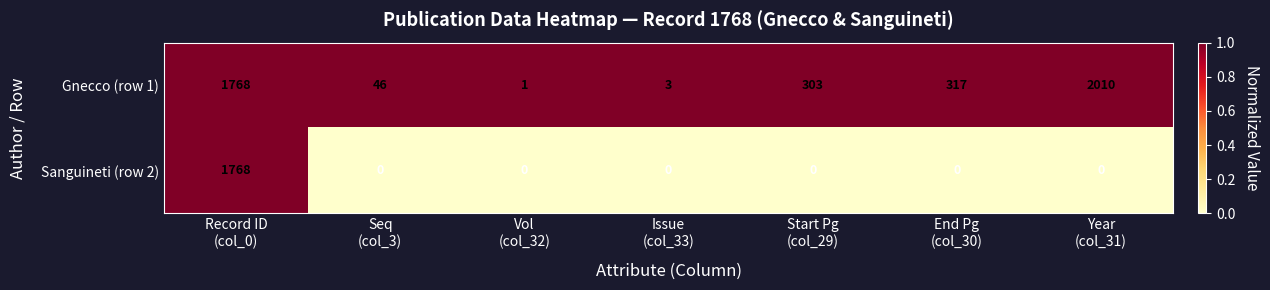

Reading left to right, what are all the values shown in this chart?

Gnecco (row 1): 1768	46	1	3	303	317	2010
Sanguineti (row 2): 1768	0	0	0	0	0	0